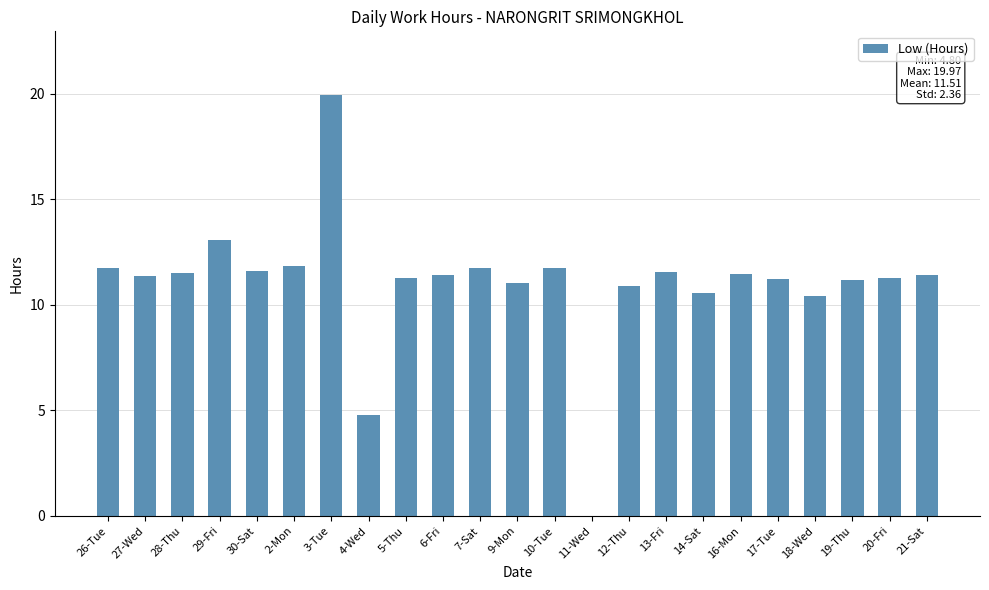

What is the change in value from 13-Fri to 14-Sat?

-1.0